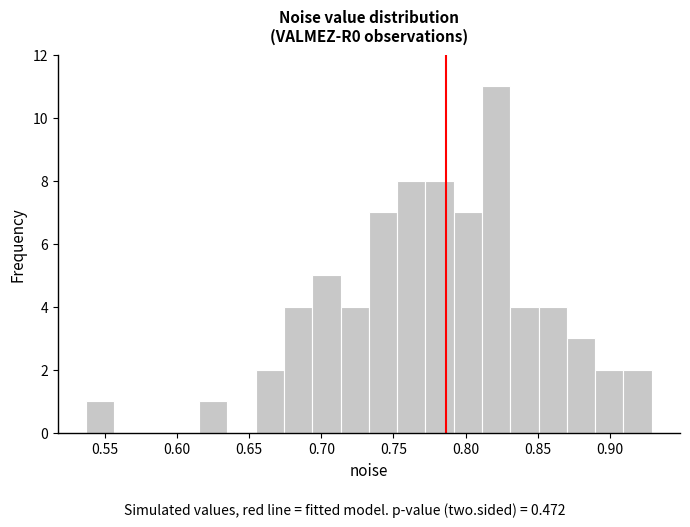

Around what value on the x-axis is the tallest bar? Give the approximate position of its centre, as read against the axis.

0.820